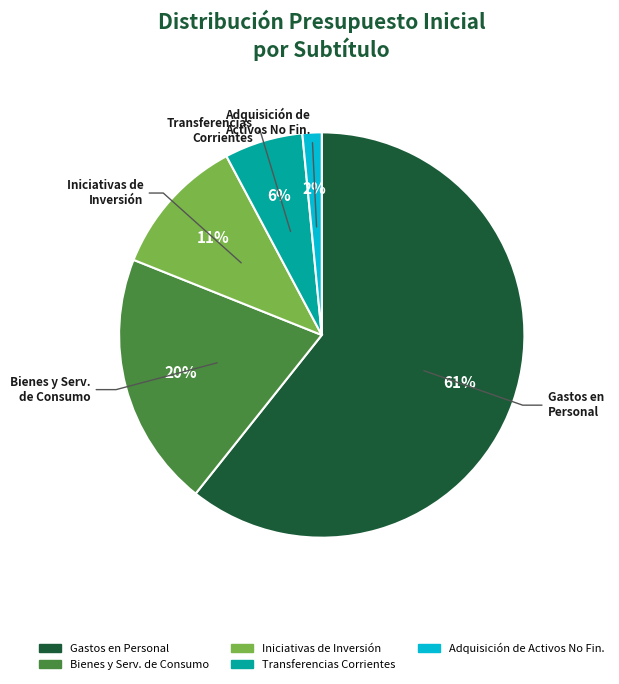

To the nearest percent, what is the average slice percentage?

20%